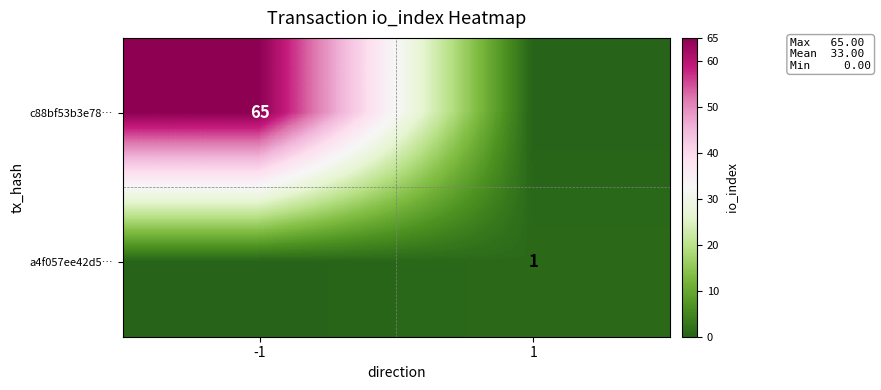

The a4f057ee42d5… series shows 1 at 1. True or false?

True